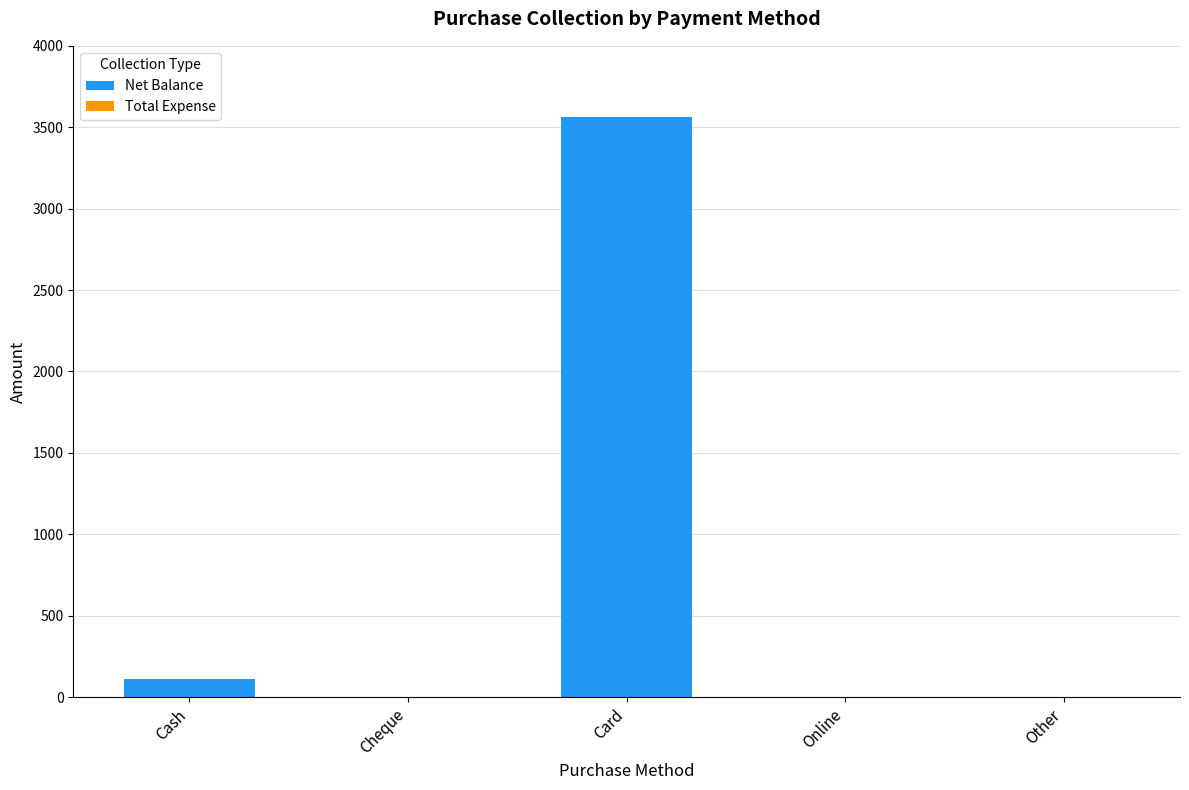

Does the chart contain stacked bars?

No